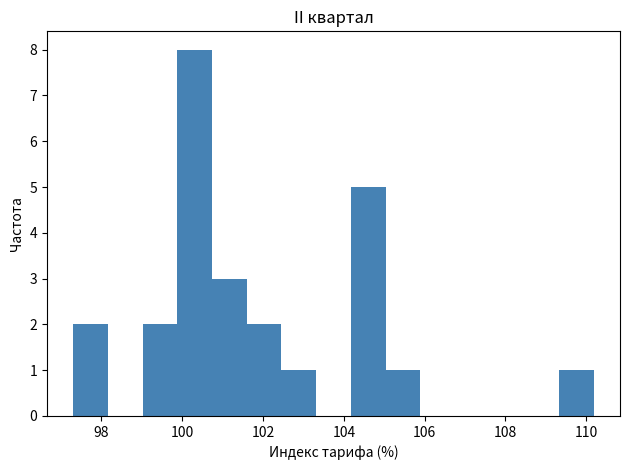

Reading left to right, list every bar in this chart as the range it spans on the x-axis followed by its height. Neither the bar edges nor the heights are printed on the chart, so give them approximately, as read against the axes.

97.4 to 98.2: 2
98.2 to 99.0: 0
99.0 to 99.8: 2
99.8 to 100.8: 8
100.8 to 101.6: 3
101.6 to 102.4: 2
102.4 to 103.4: 1
103.4 to 104.2: 0
104.2 to 105.0: 5
105.0 to 105.8: 1
105.8 to 106.8: 0
106.8 to 107.6: 0
107.6 to 108.4: 0
108.4 to 109.4: 0
109.4 to 110.2: 1